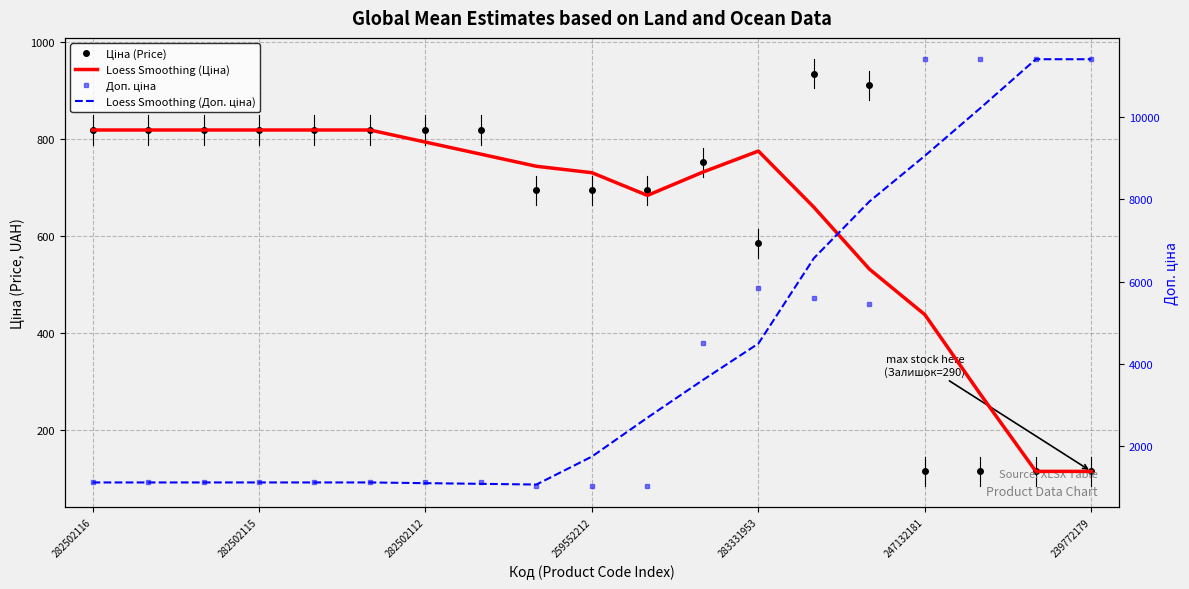

Where is Ціна (Price) nearest to the value 524?

283331953